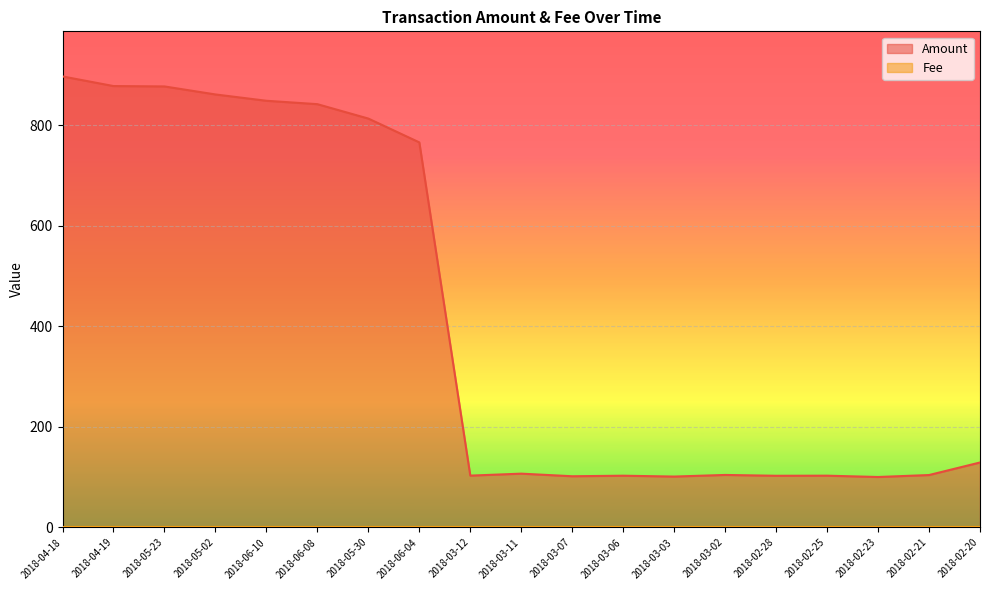

What is the difference between the second highest and minimum values?

777.4